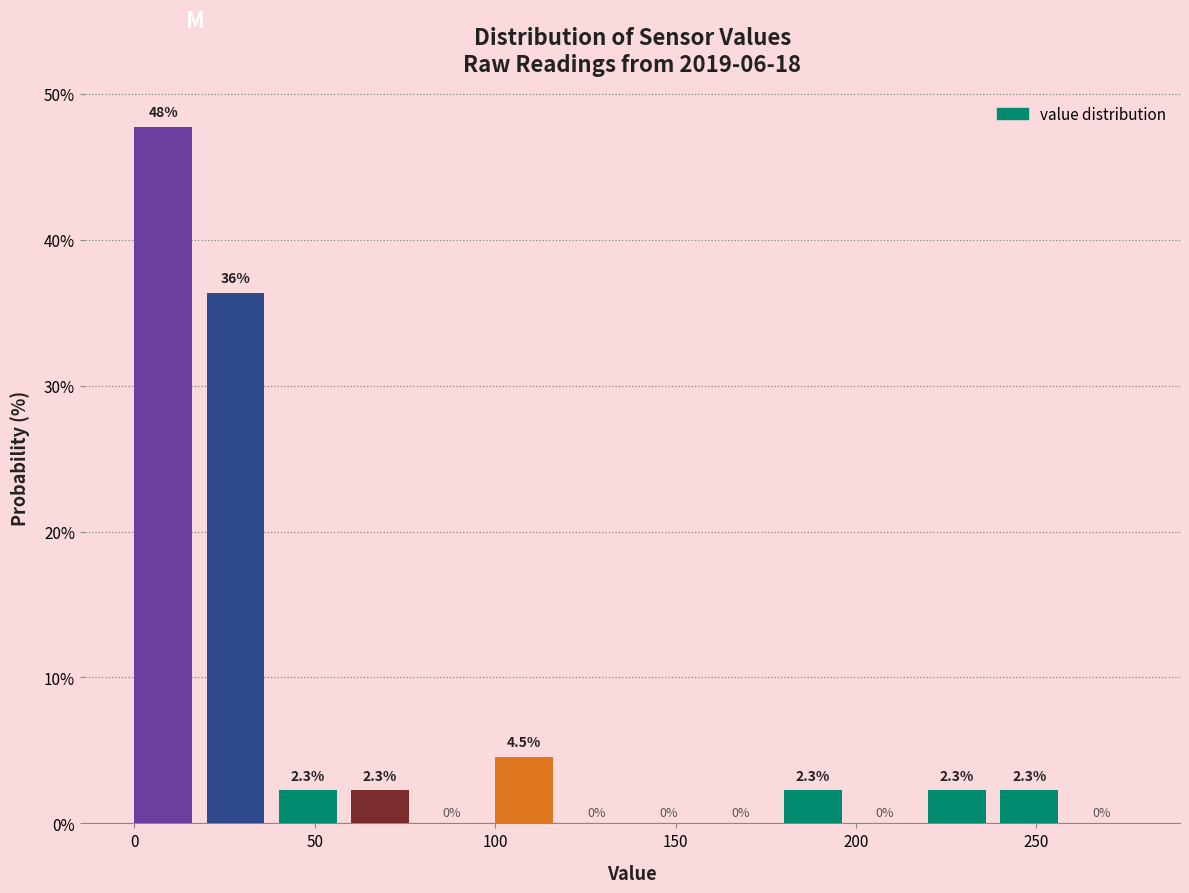

Which range on the x-axis has the tallest bar?

0 to 20